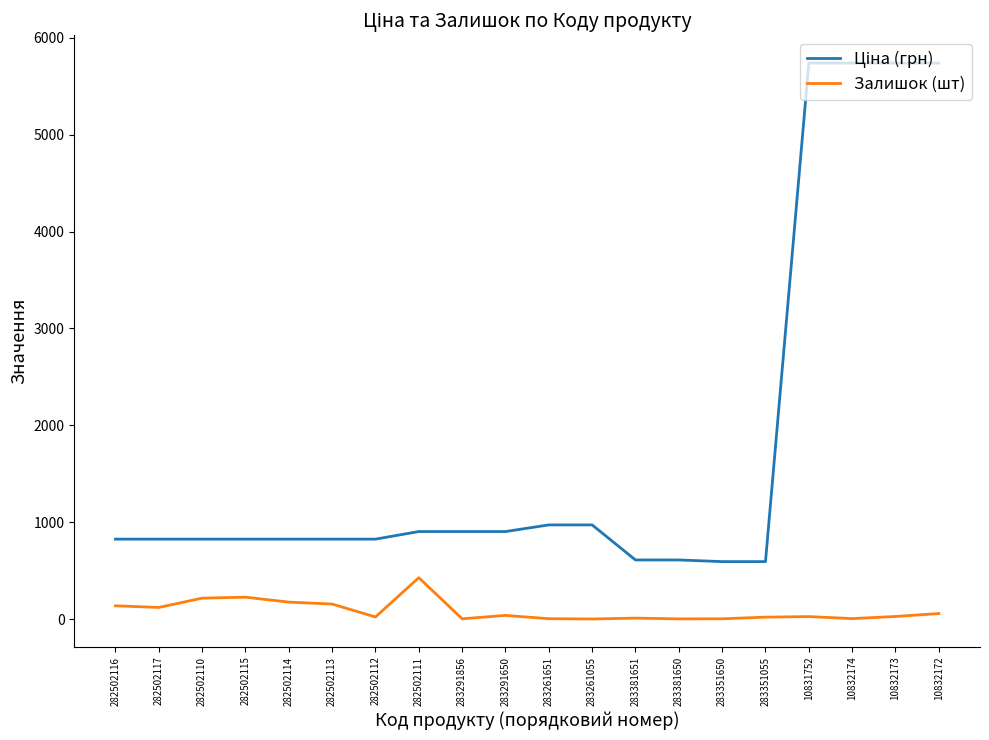

What is the minimum value shown in the chart?

4.0